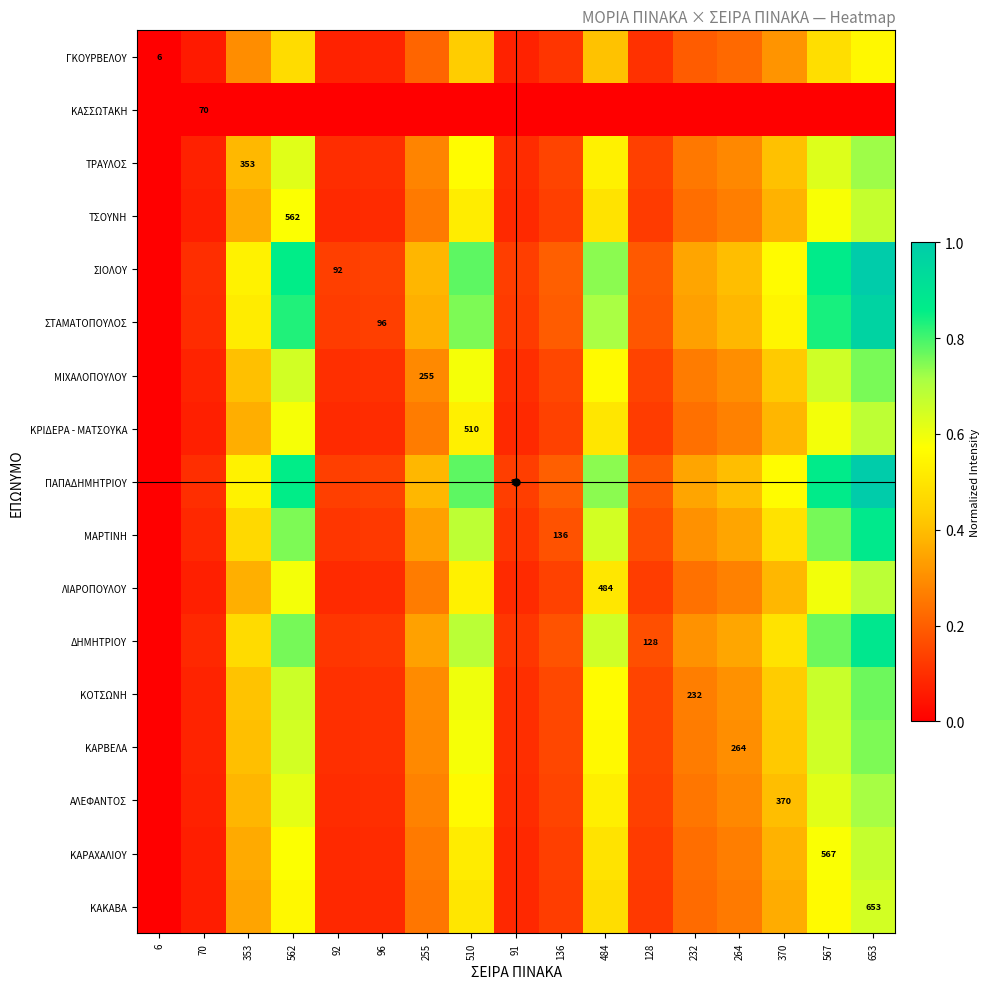

At how many categories does at least one series exceed 0?

16